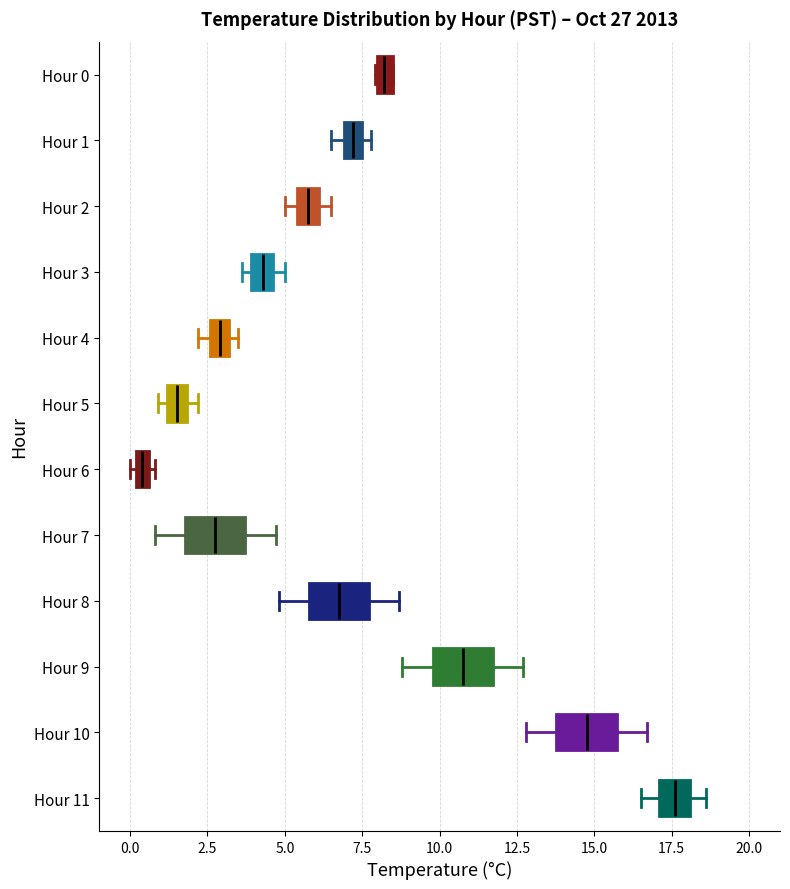

Which box's median line is the furthest to the right?

Hour 11